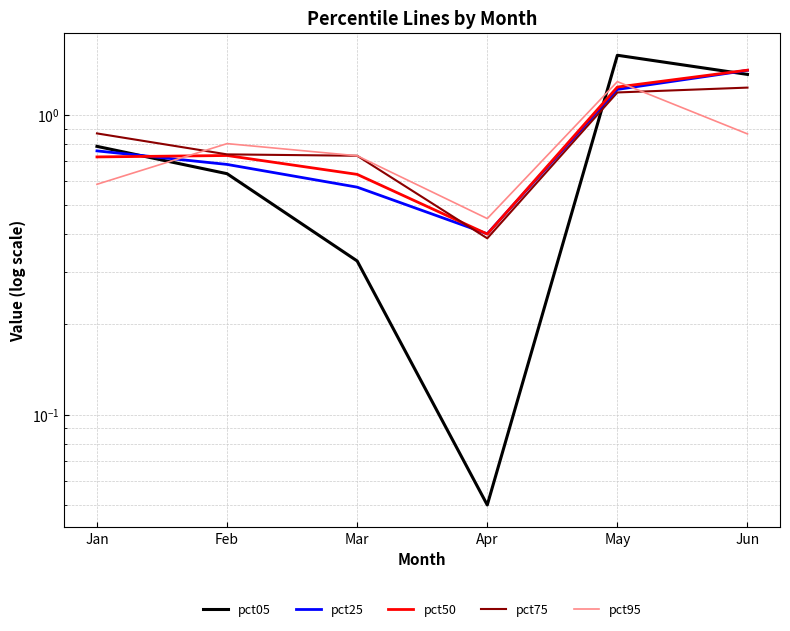

Which series has the largest range (max minus min)?

pct05